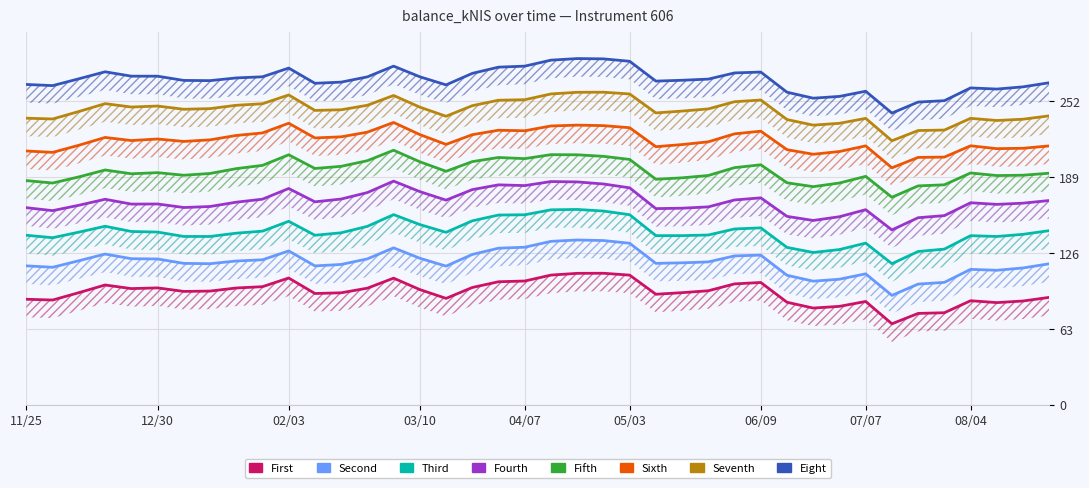

Which category has the highest value across all series?

2022-04-20